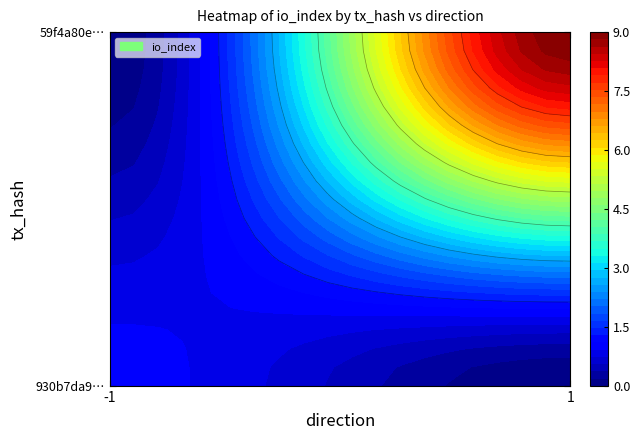

Is the value of 59f4a80ebfa227e87474f9bb98cb7a3d143201b at io_index greater than the value of 930b7da9bde3fc48a7d2e8ac847f8875b3bcb3d at io_index?

Yes